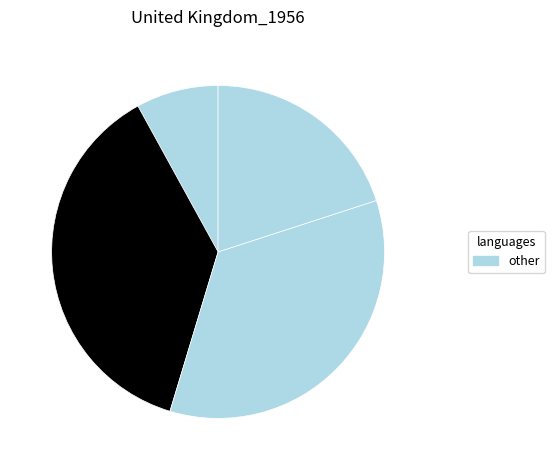

How many slices are in this pie chart?

4